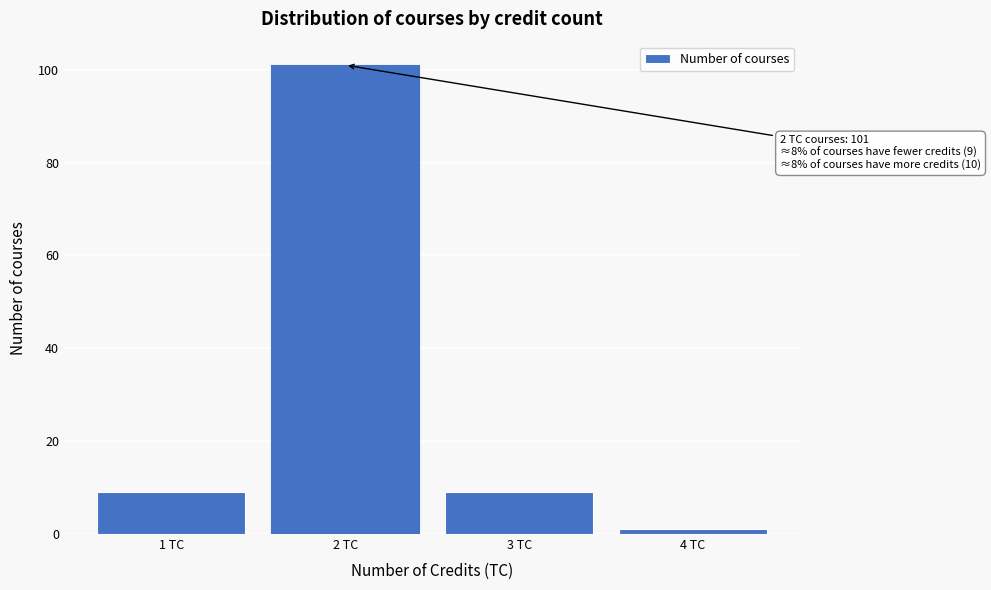

Reading left to right, what are all the values shown in this chart?

1 TC=9	2 TC=101	3 TC=9	4 TC=1